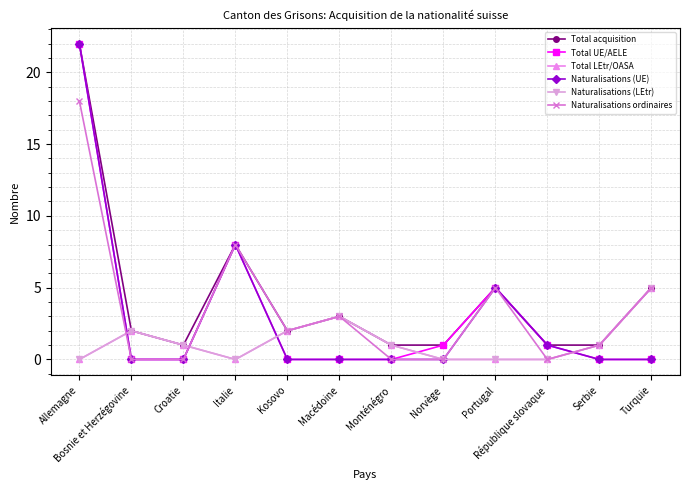

Does the chart display data point markers on the line(s)?

Yes